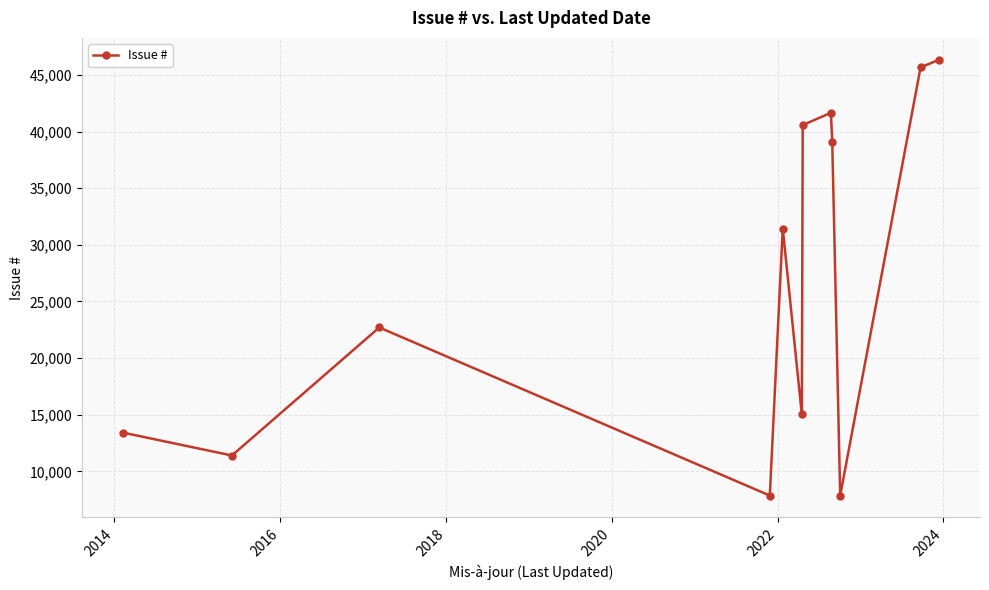

What is the difference between the second highest and second lowest values?

37799